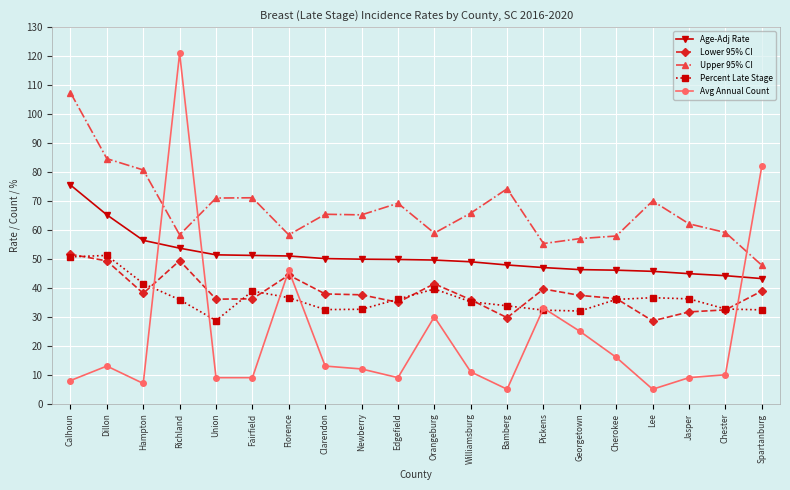

The Upper 95% CI series shows 58.3 at Florence. True or false?

True